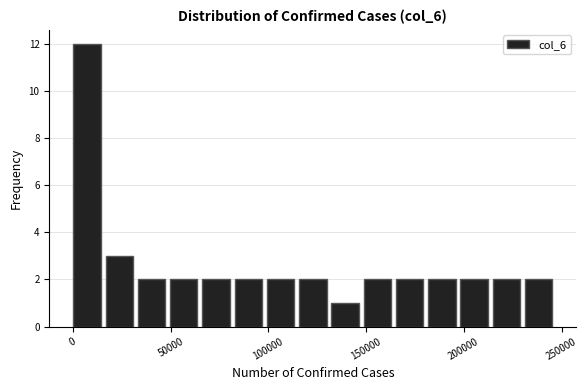

Read against the x-axis, roughly where is the centre of the tallest bar?

5000